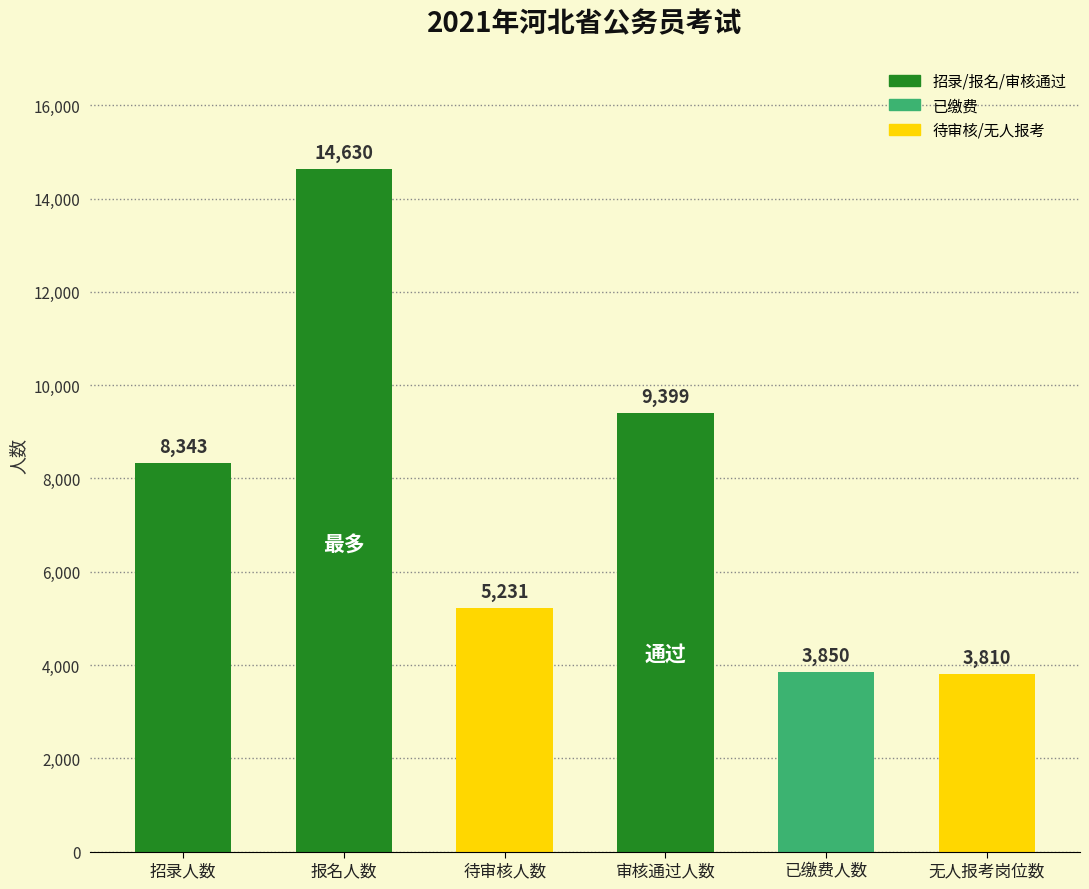

Are the bars grouped side by side (vs. stacked)?

No